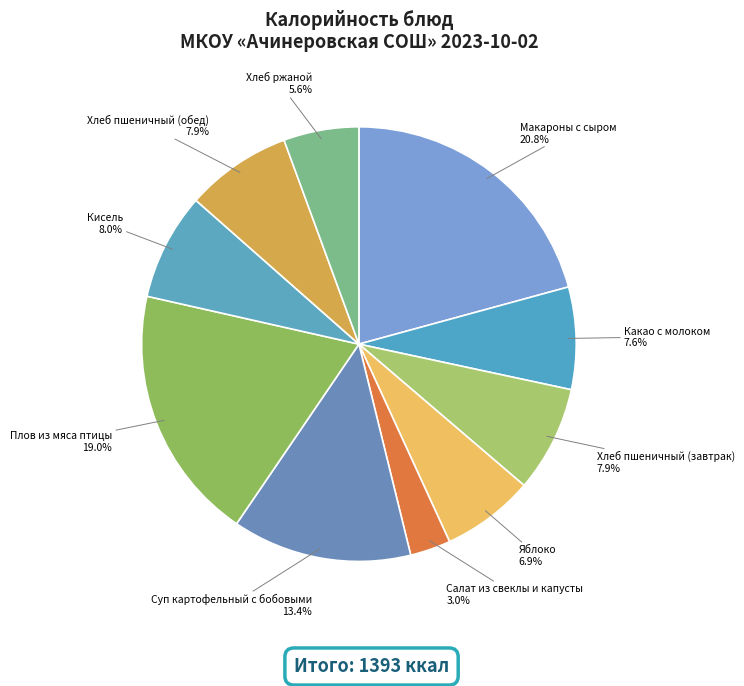

Which has a higher value, Суп картофельный с бобовыми or Салат из свеклы и капусты?

Суп картофельный с бобовыми